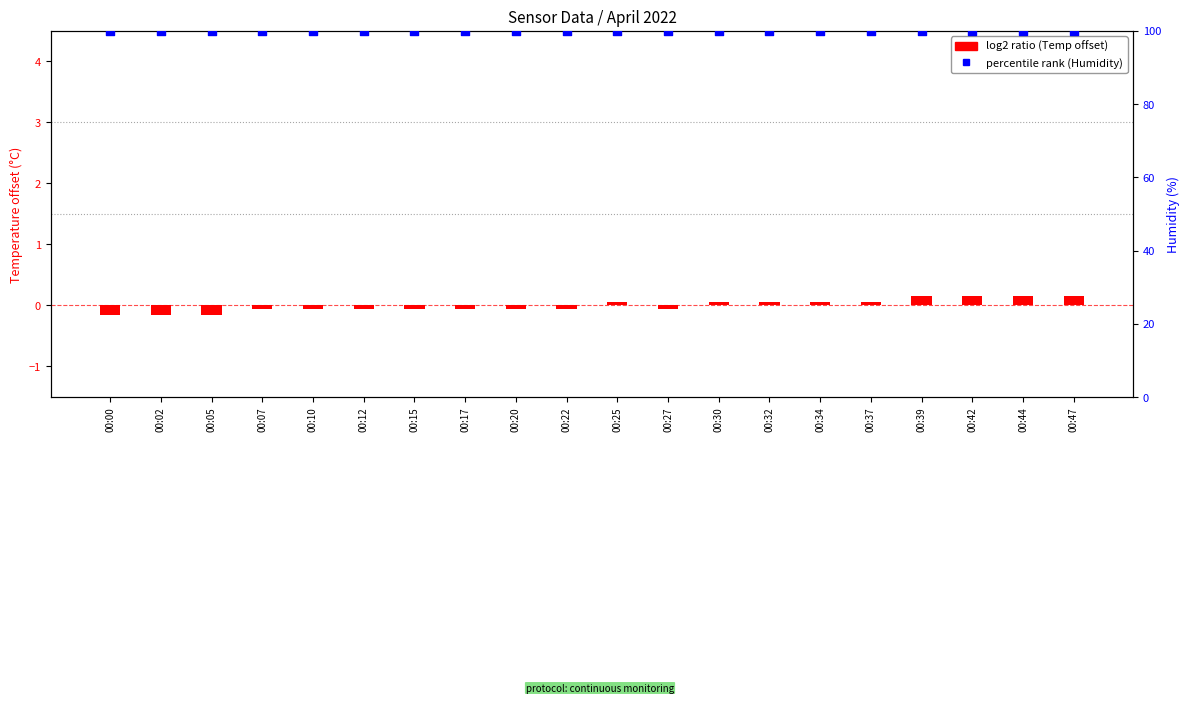

Is the value of log2 ratio at 00:27 greater than the value of percentile rank within the sample at 00:47?

No